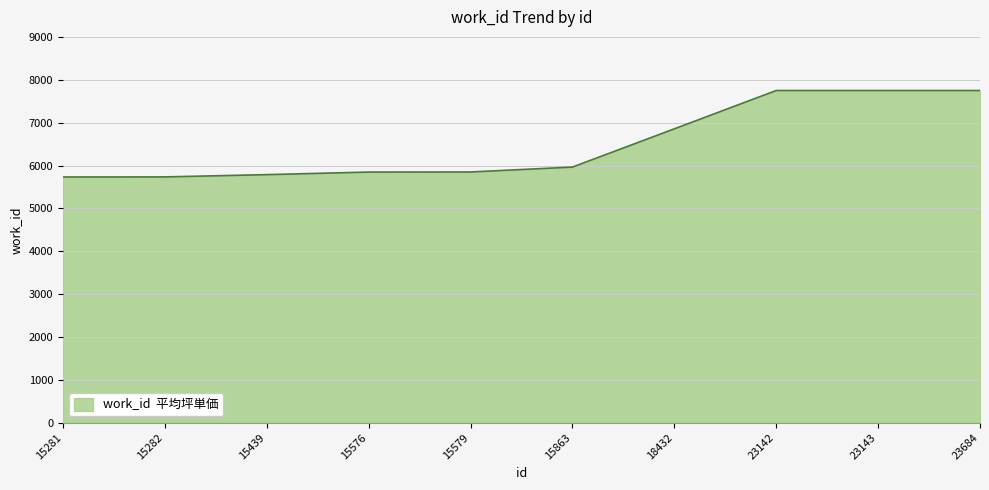

What is the ratio of the value at 23143 to the value at 15281?

1.4